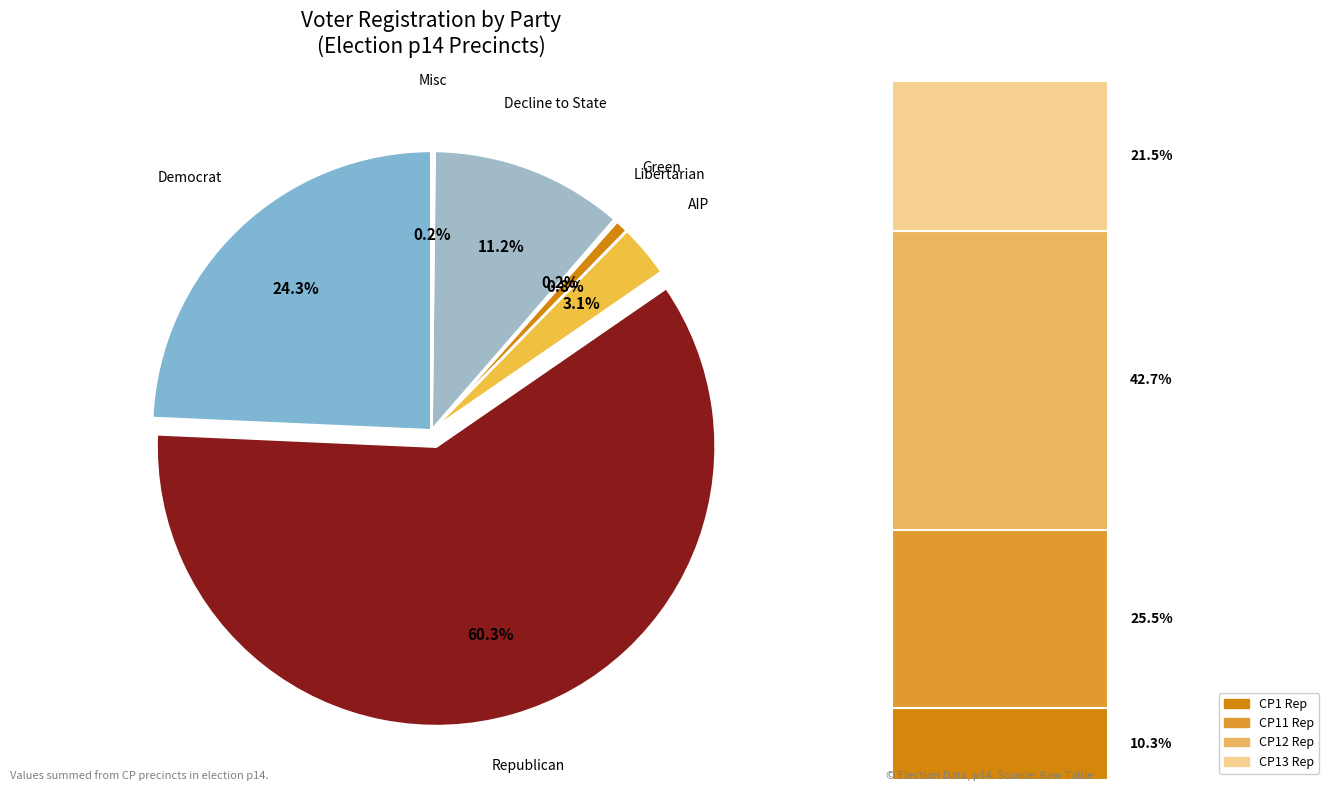

What is the change in value from rep to msc?

-703